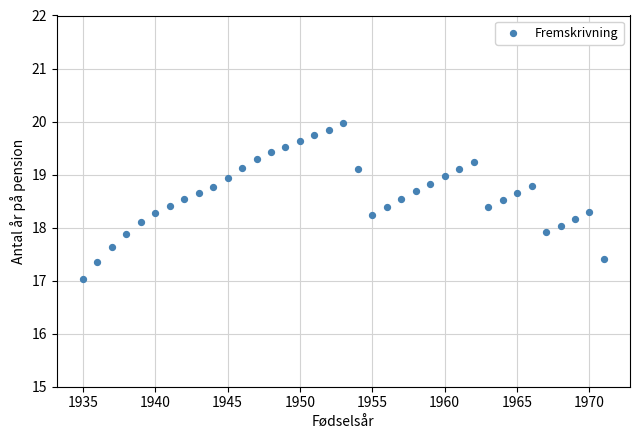

What is the range of Y values (max minus min)?

3.0